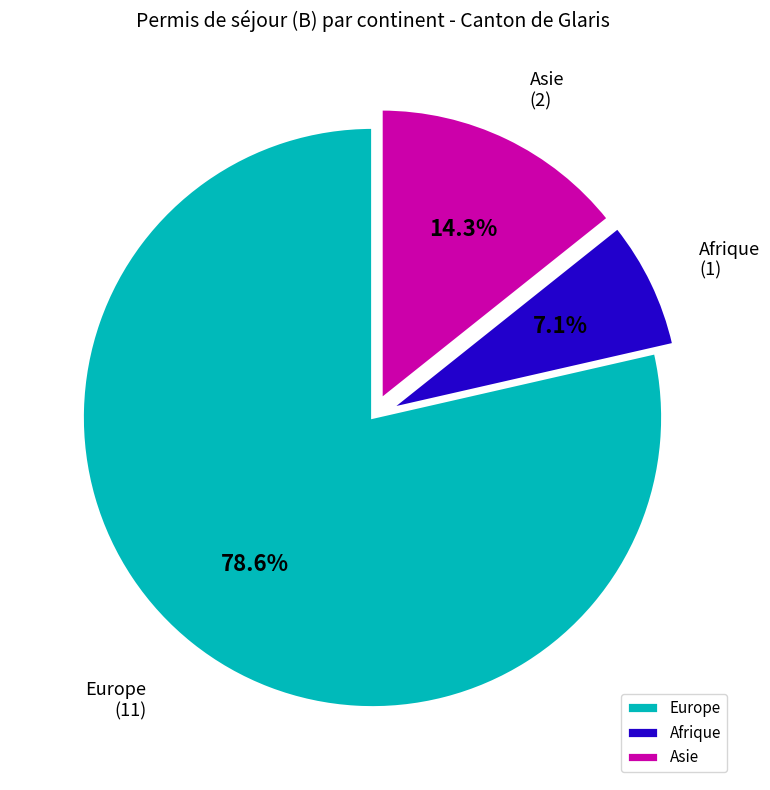

Which category has the smallest portion of the pie?

Afrique